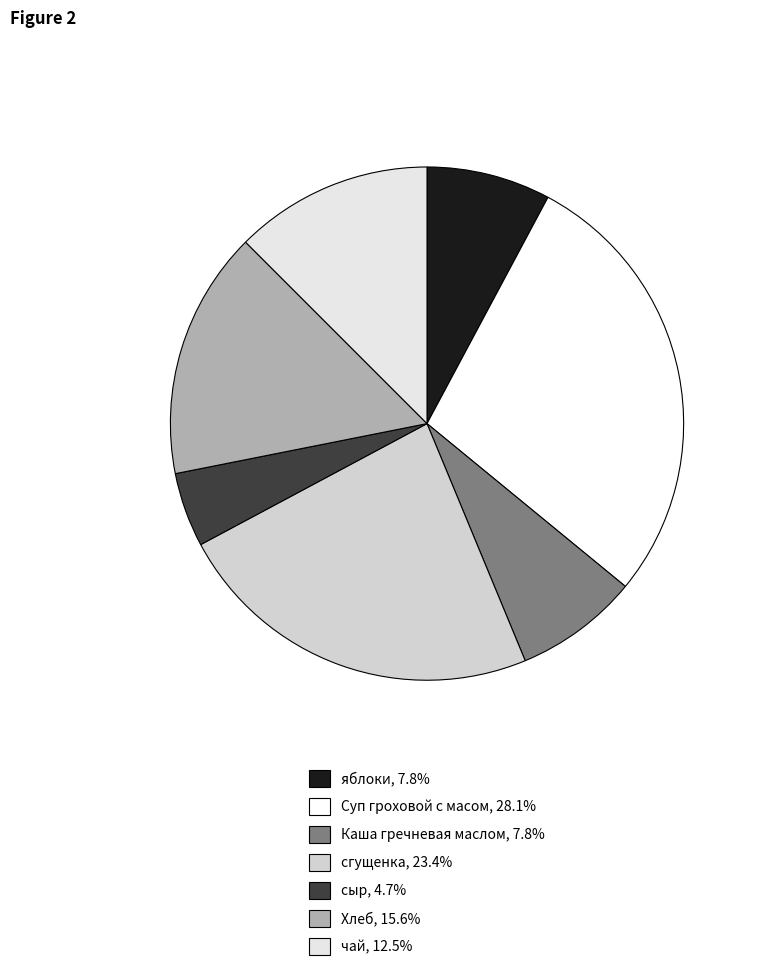

Is there a majority slice in this chart?

No